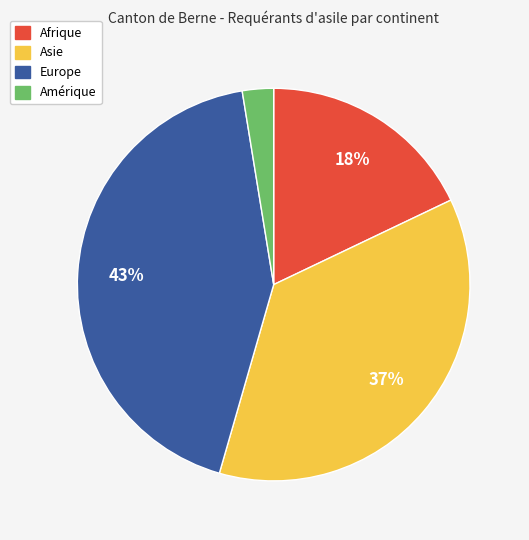

Which slice is the largest?

Europe